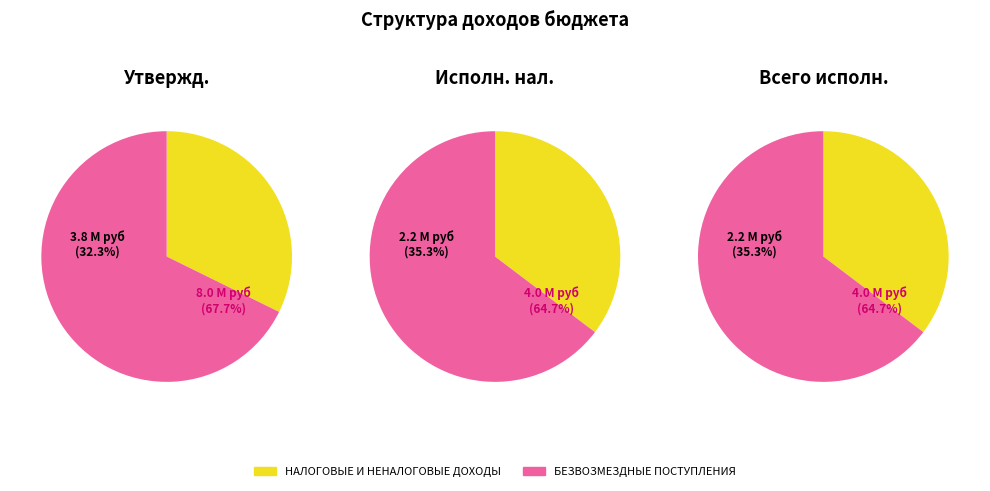

Combined, what portion of the pie is НАЛОГОВЫЕ И НЕНАЛОГОВЫЕ ДОХОДЫ and БЕЗВОЗМЕЗДНЫЕ ПОСТУПЛЕНИЯ?

100.0%